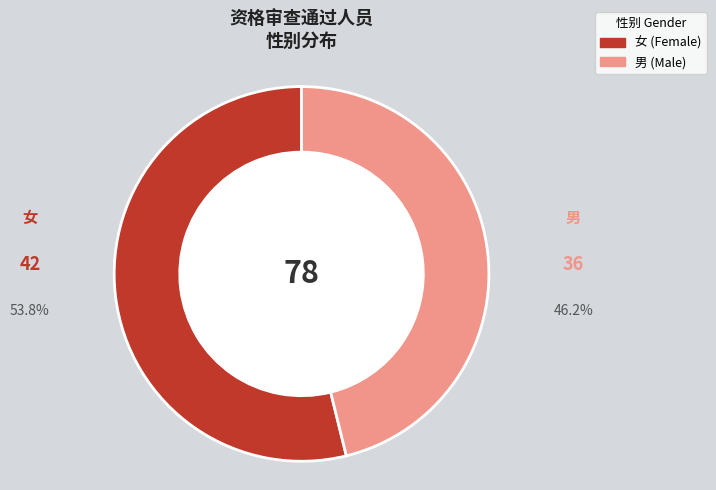

How many segments does this pie chart have?

2